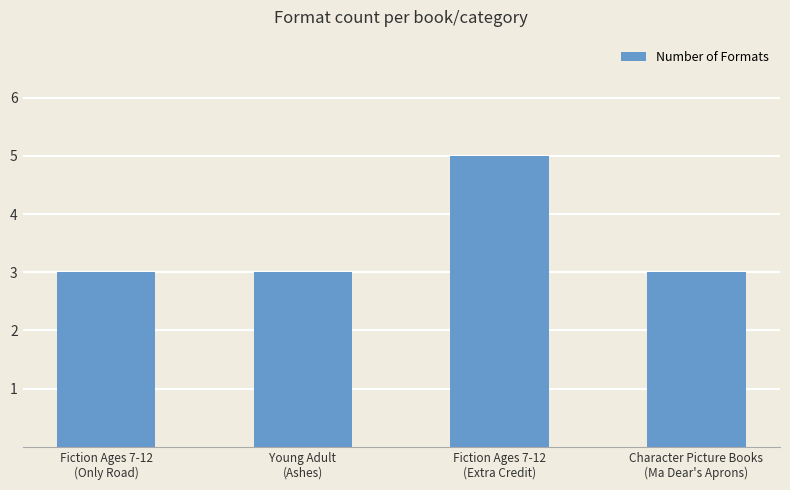

Reading left to right, extract all data points from this chart.

Fiction Ages 7-12
(Only Road)=3	Young Adult
(Ashes)=3	Fiction Ages 7-12
(Extra Credit)=5	Character Picture Books
(Ma Dear's Aprons)=3